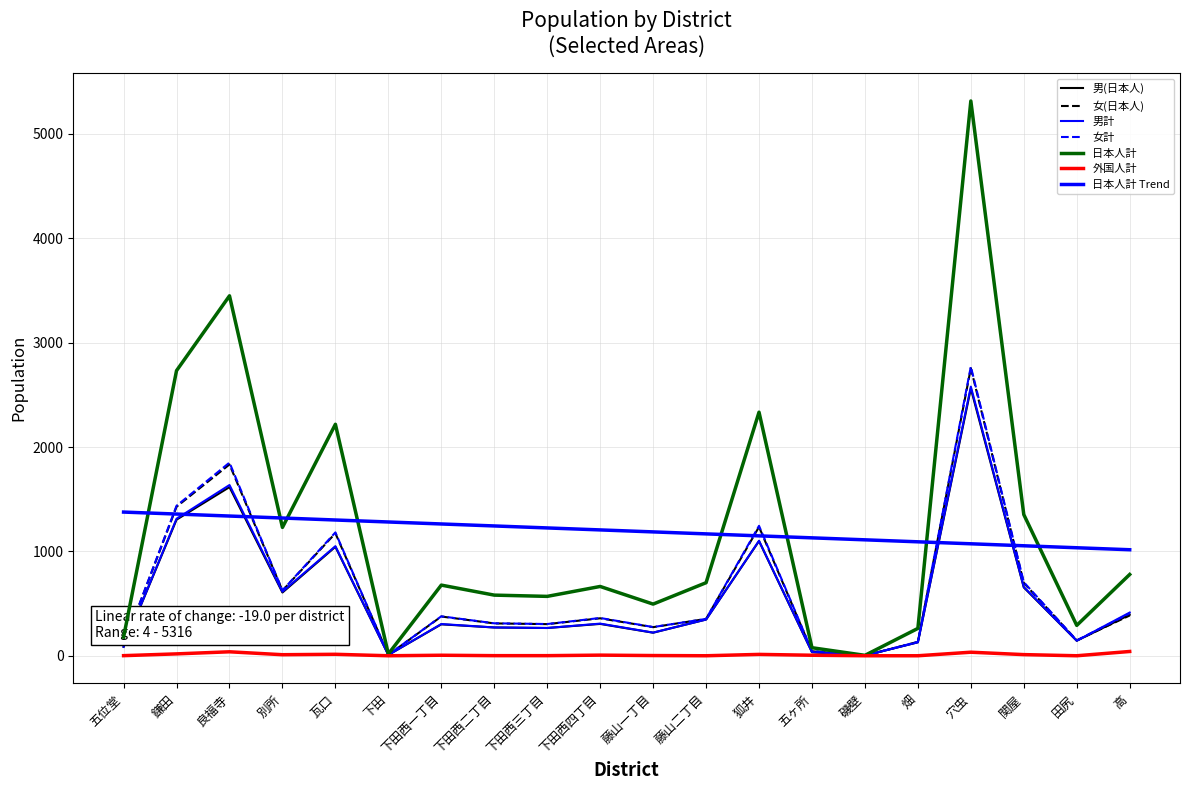

How many lines are shown in the chart?

7